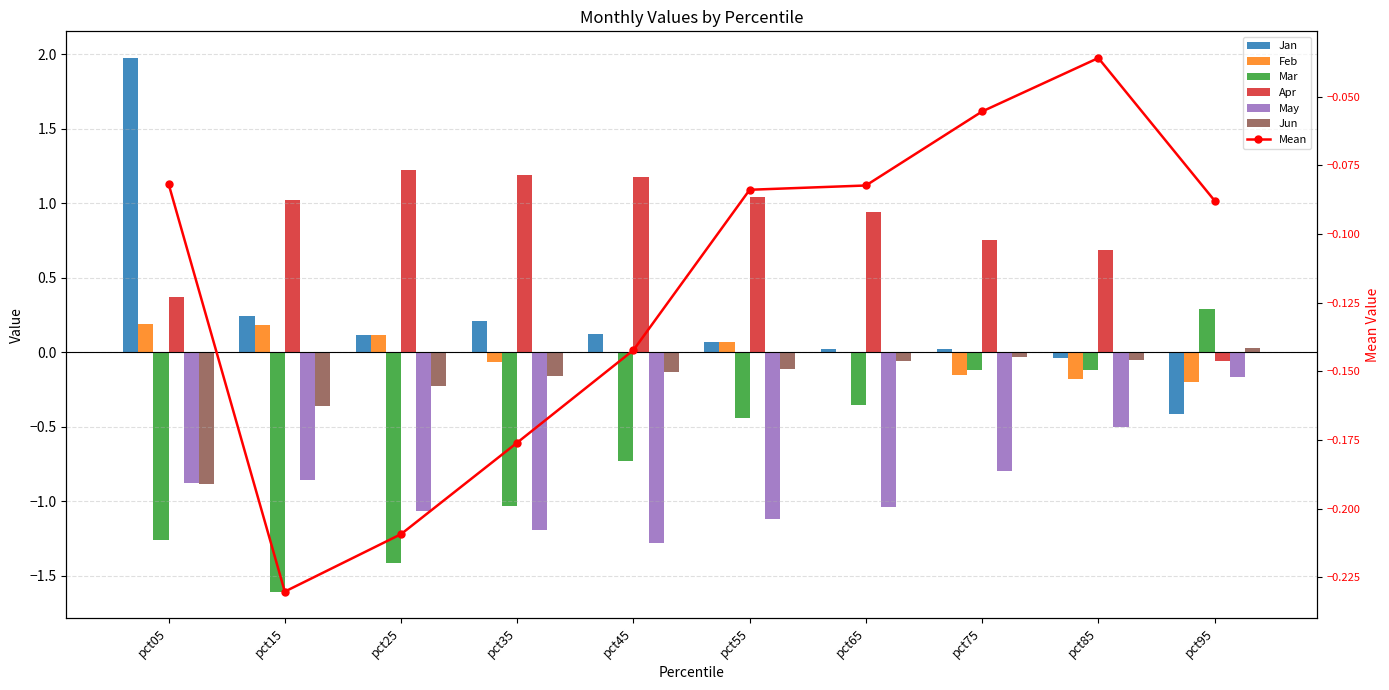

List the series in order of their peak value, highest first.

Jan, Apr, Mar, Feb, Jun, May